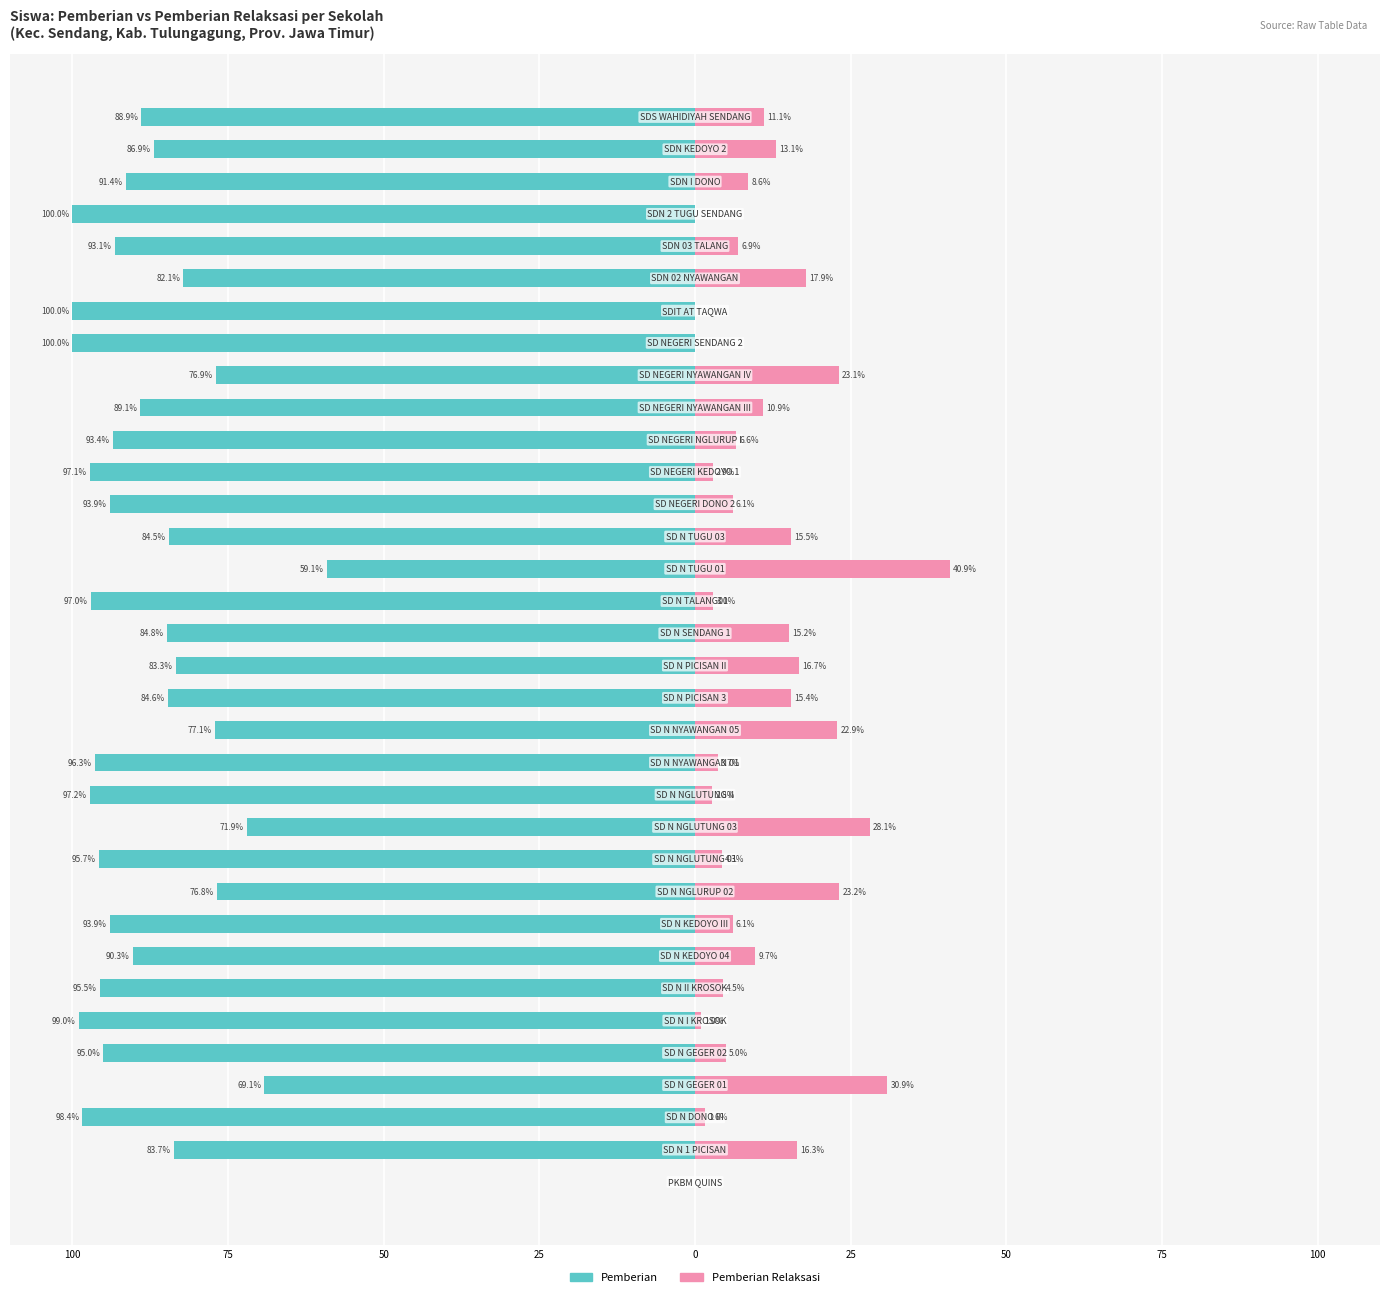

Is it true that Pemberian equals -149.9 at 50?

False